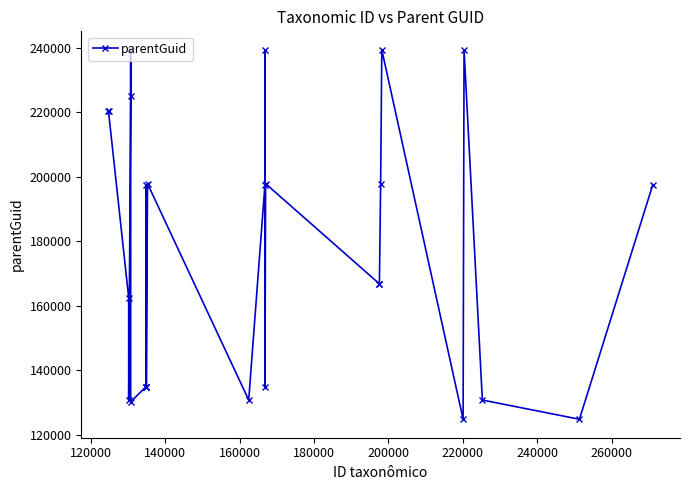

What is the smallest value displayed?

124804